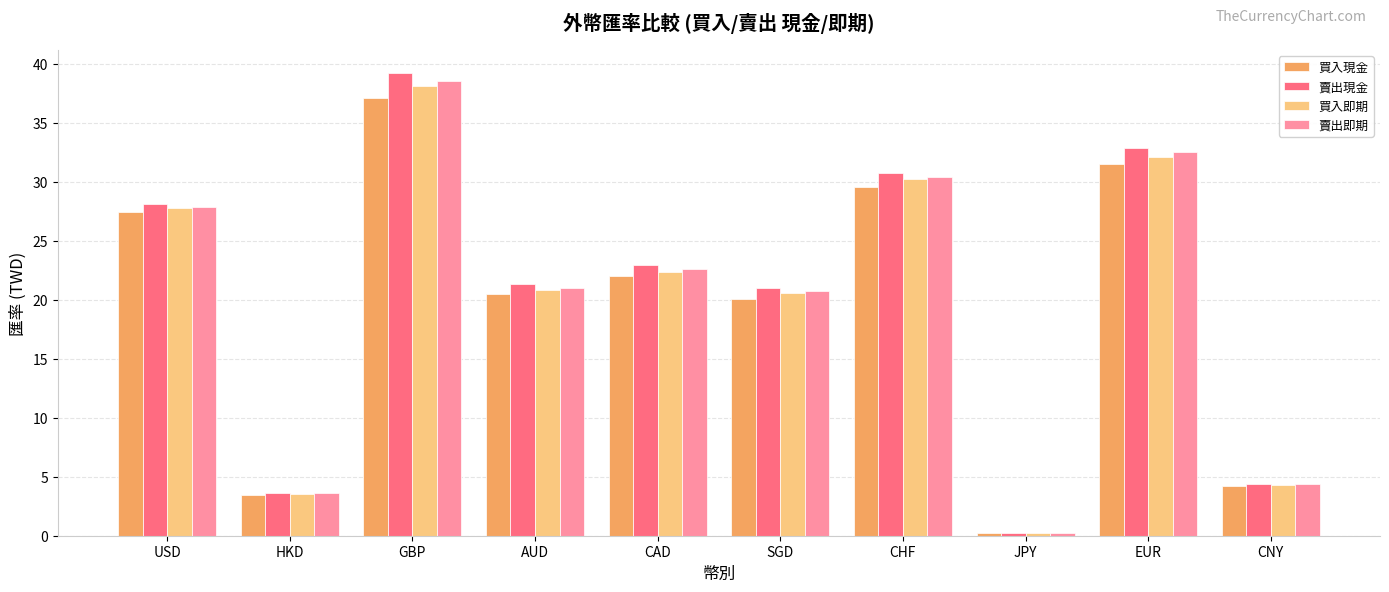

Is it true that 賣出現金 equals 55.0 at GBP?

False